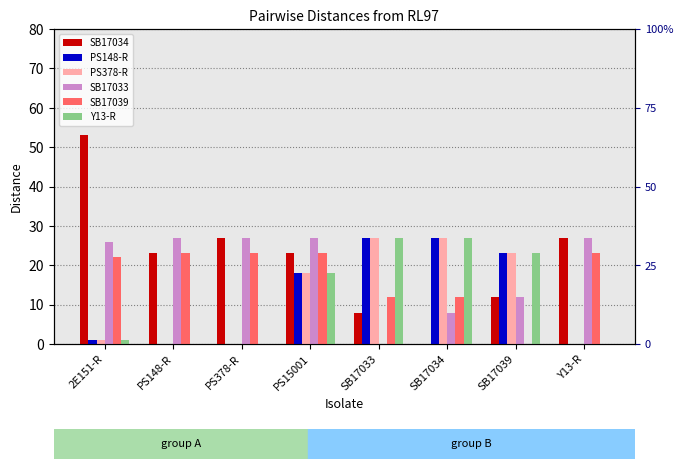

Rank the series by their maximum value, from highest to lowest.

SB17034, PS148-R, PS378-R, SB17033, Y13-R, SB17039